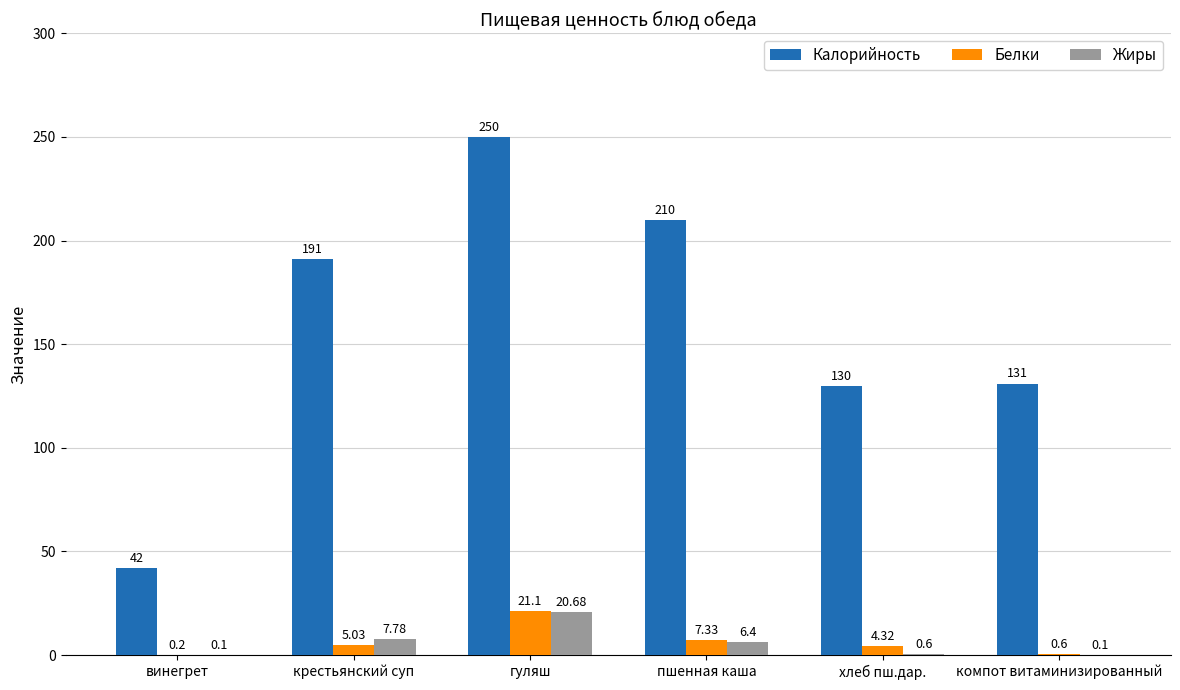

Which series changed the most between пшенная каша and компот витаминизированный?

Калорийность